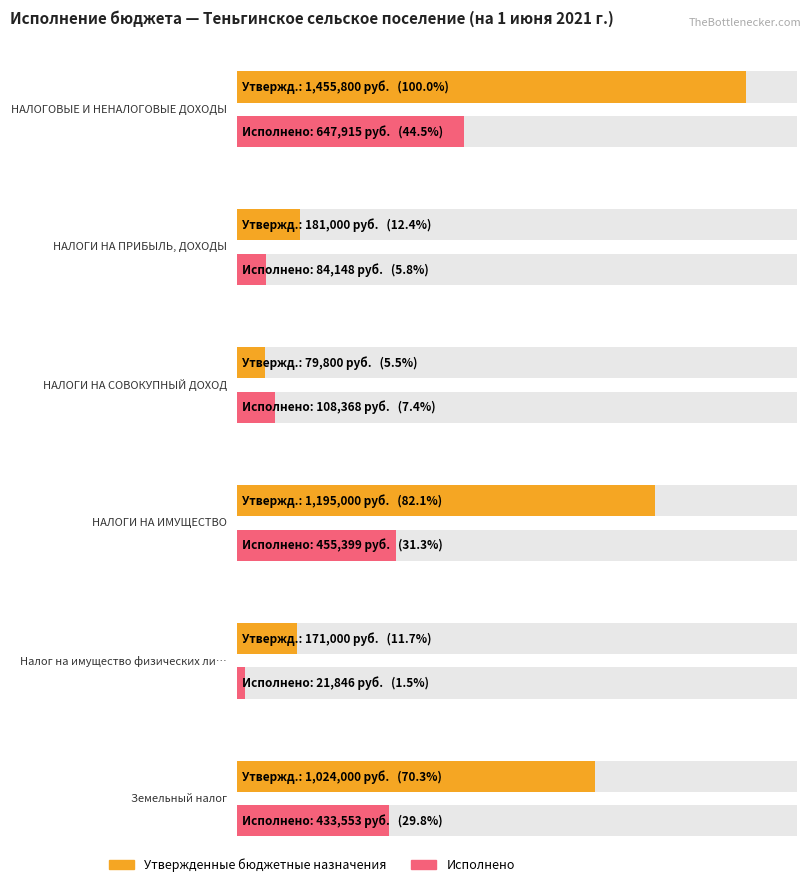

Reading left to right, what are all the values shown in this chart?

Утвержденные бюджетные назначения: НАЛОГОВЫЕ И НЕНАЛОГОВЫЕ ДОХОДЫ=1455800.0	НАЛОГИ НА ПРИБЫЛЬ, ДОХОДЫ=181000.0	НАЛОГИ НА СОВОКУПНЫЙ ДОХОД=79800.0	НАЛОГИ НА ИМУЩЕСТВО=1195000.0	Налог на имущество физических лиц=171000.0	Земельный налог=1024000.0
Исполнено: НАЛОГОВЫЕ И НЕНАЛОГОВЫЕ ДОХОДЫ=647915.3	НАЛОГИ НА ПРИБЫЛЬ, ДОХОДЫ=84147.8	НАЛОГИ НА СОВОКУПНЫЙ ДОХОД=108368.4	НАЛОГИ НА ИМУЩЕСТВО=455399.1	Налог на имущество физических лиц=21846.0	Земельный налог=433553.1